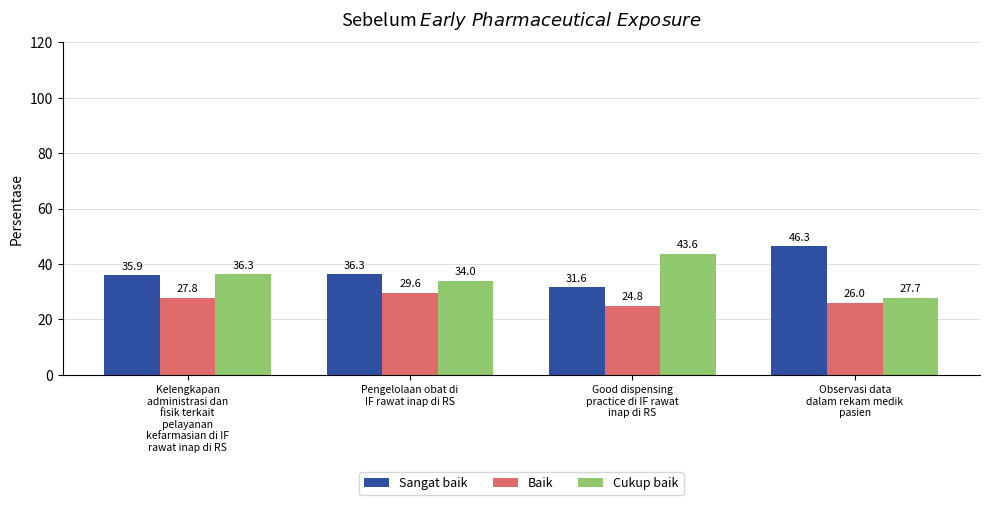

Rank the series by their average value, from lowest to highest.

Baik, Cukup baik, Sangat baik